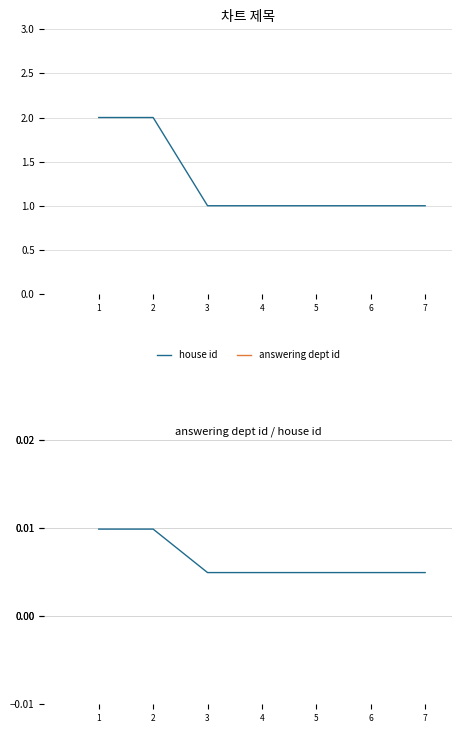

The value of house id at 3 is 1. True or false?

True